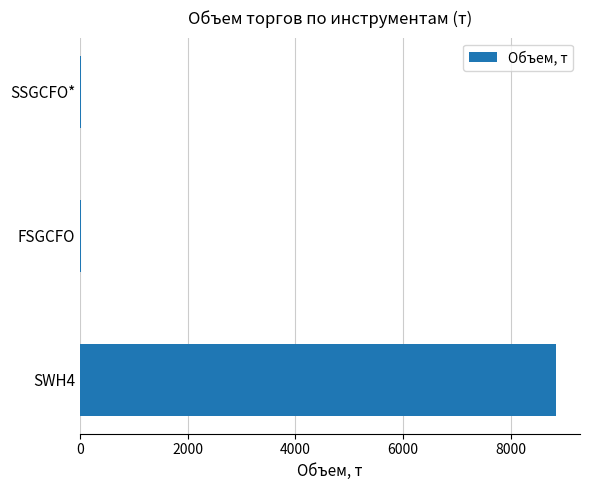

What is the sum of all values?

8888.3